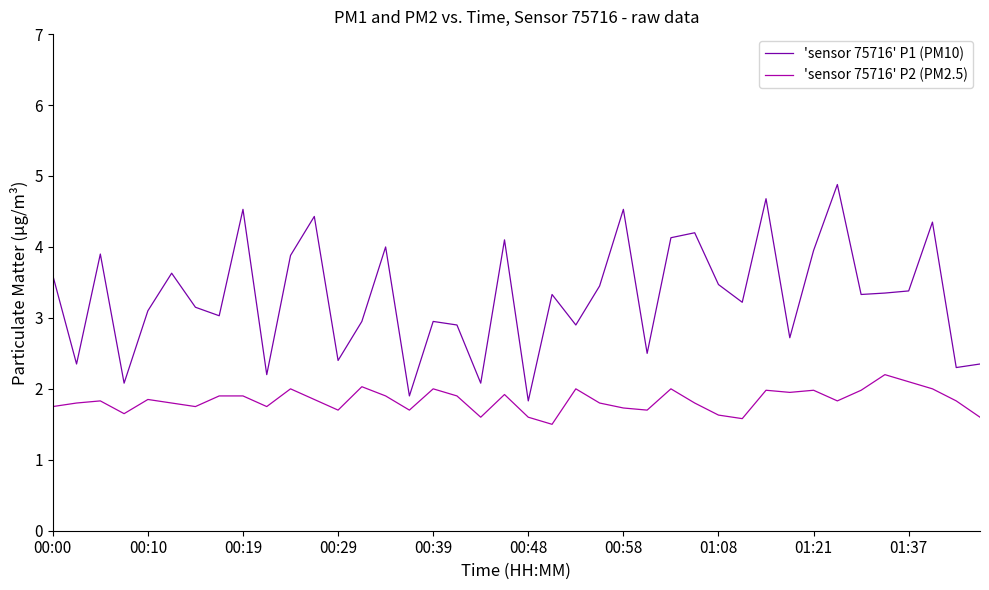

What is the lowest value of the 'sensor 75716' P2 (PM2.5) series?

1.5